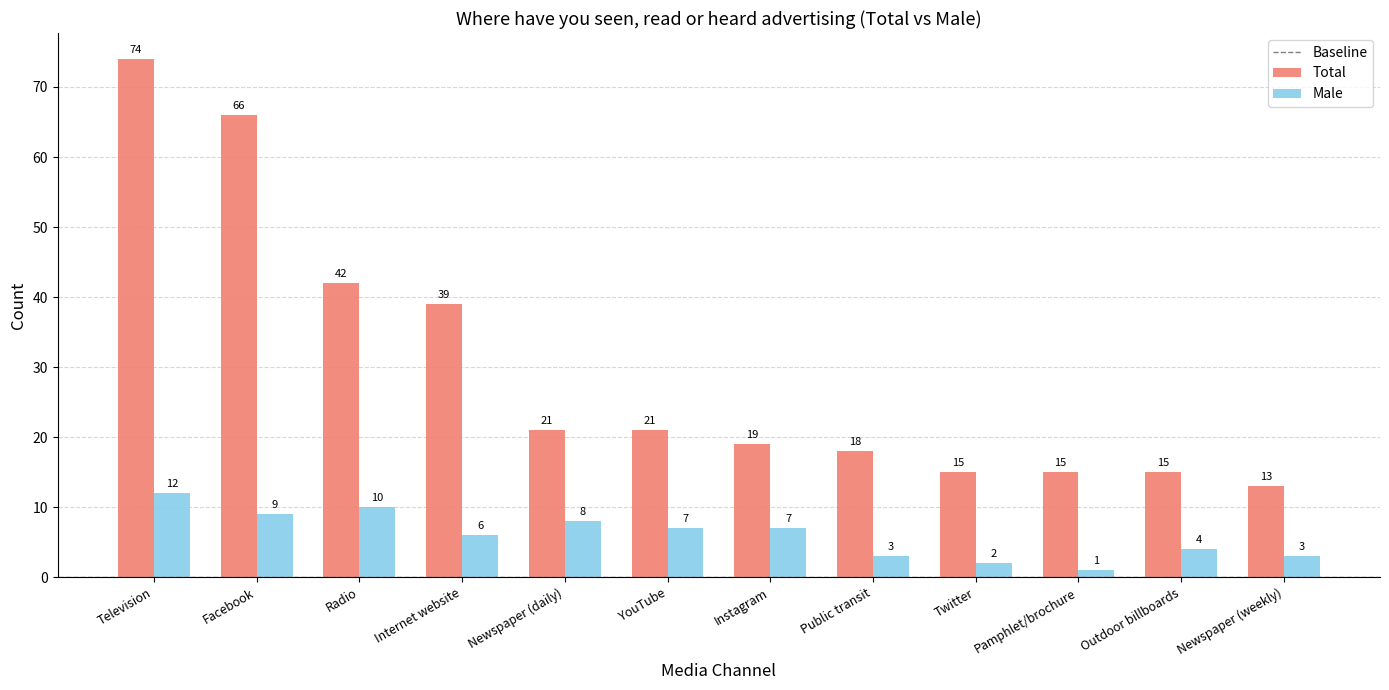

Is it true that Total equals 66 at Facebook?

True